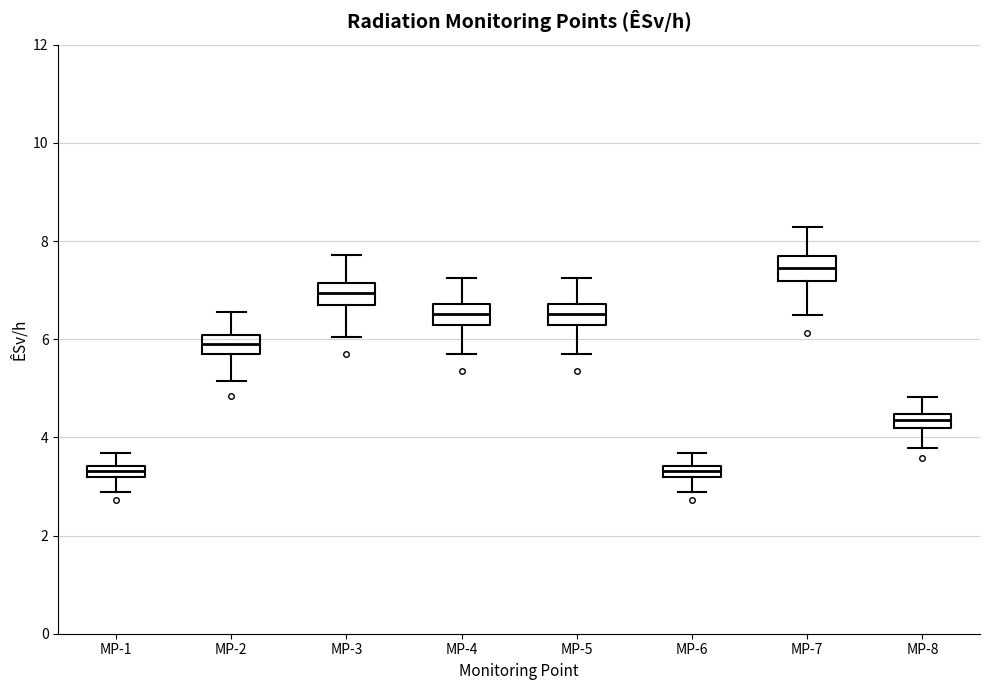

Which box's median line is the highest?

MP-7